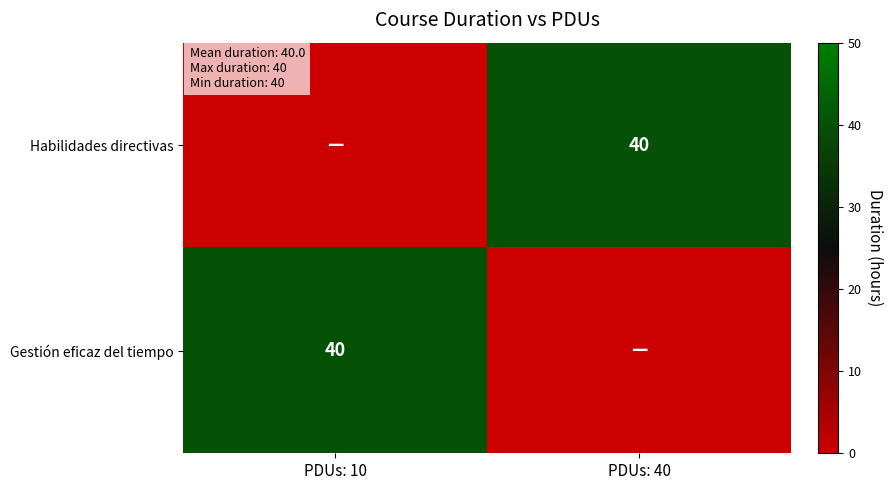

The Gestión eficaz del tiempo series shows 40 at PDUs: 10. True or false?

True